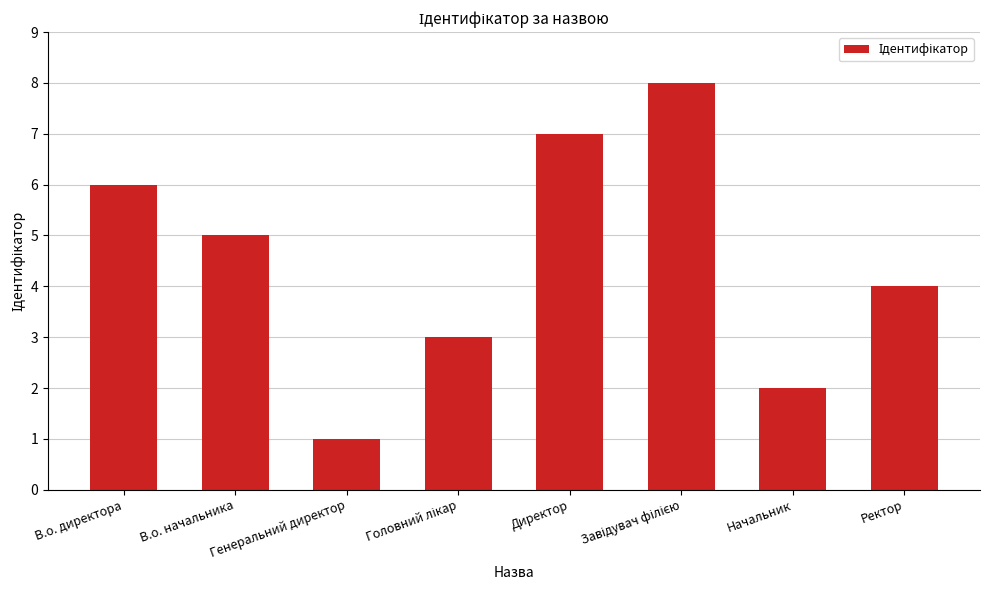

What position from the right is Начальник?

2